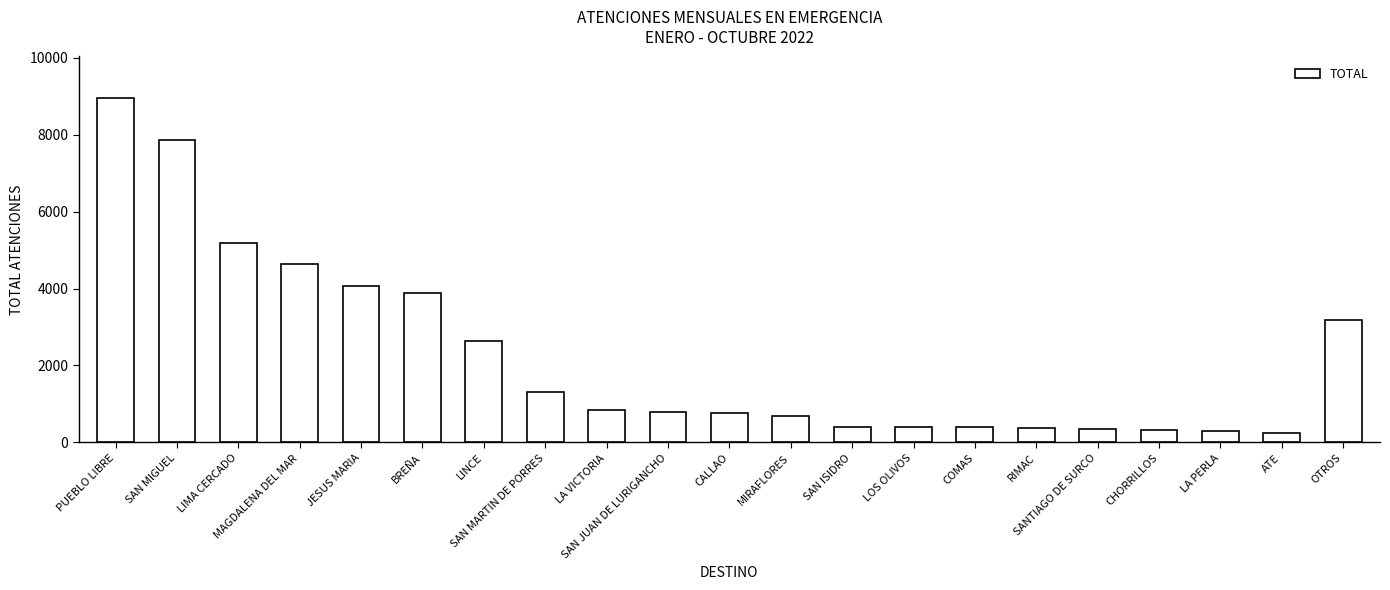

What is the difference between the second highest and second lowest values?

7570